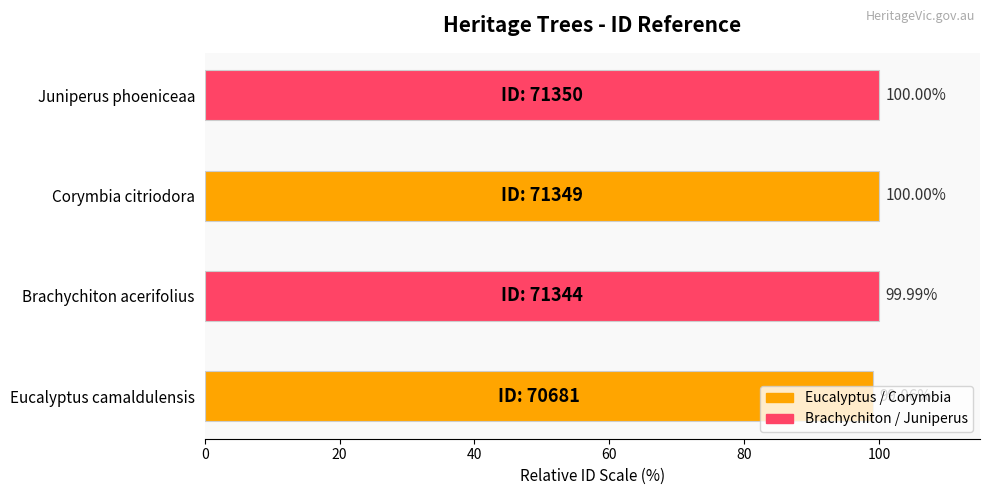

How many data points does each series have?

4